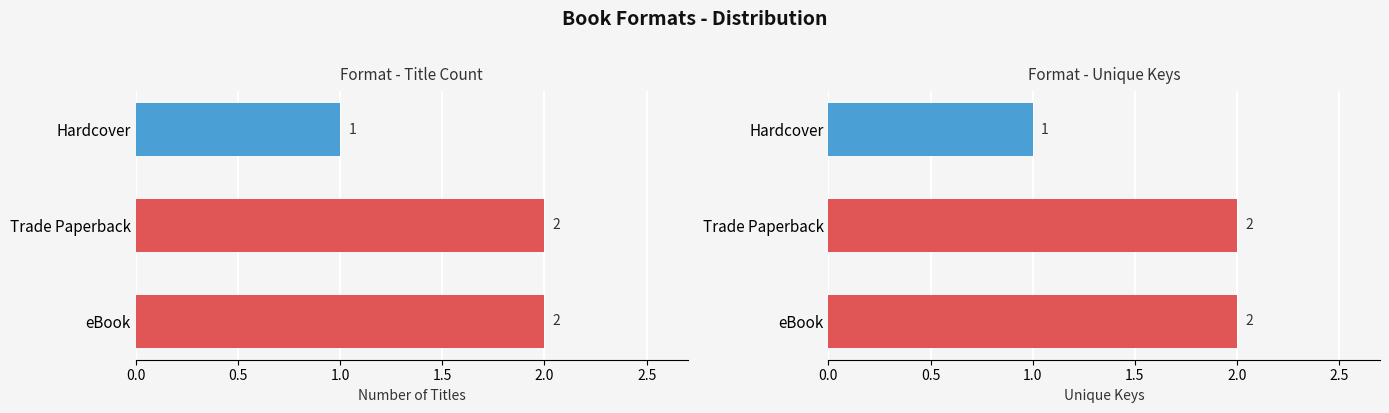

Does the chart contain any negative values?

No